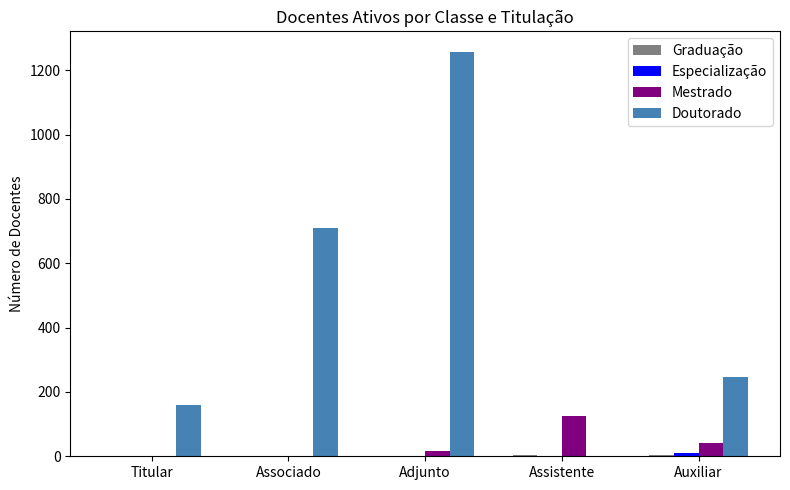

Which series has the largest total across all categories?

Doutorado